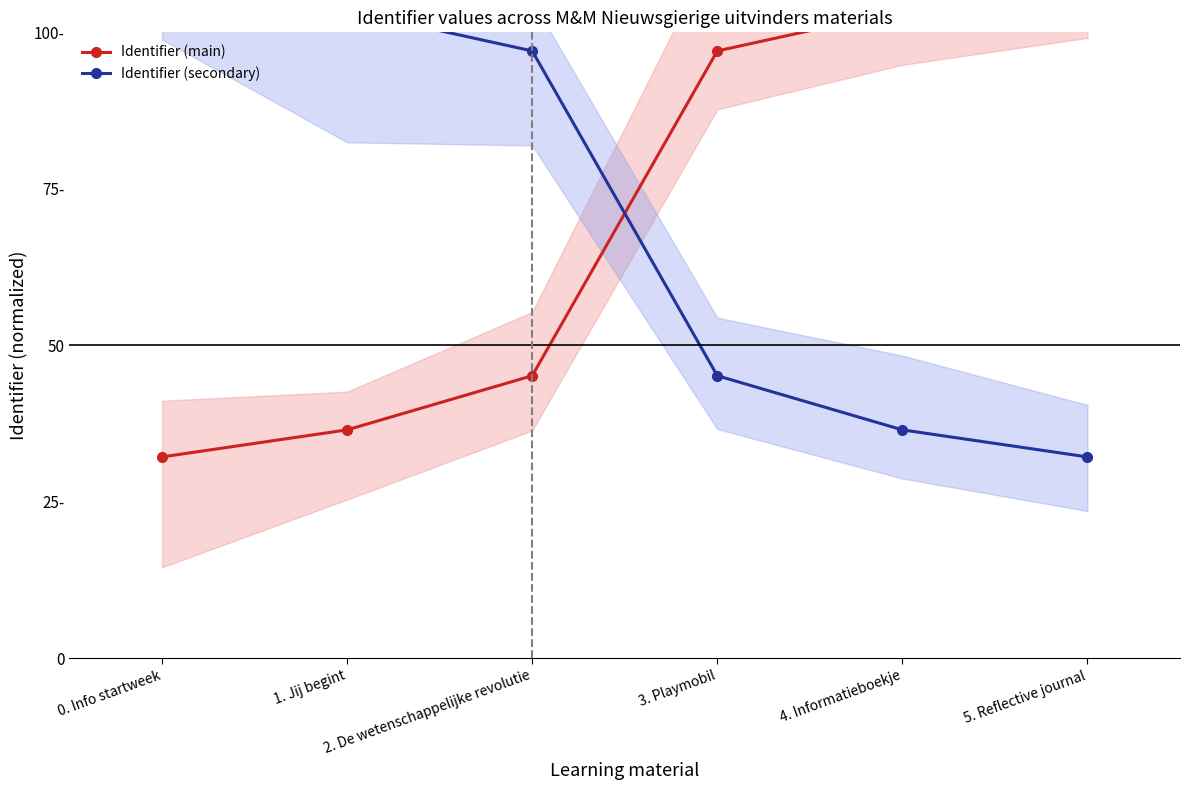

The Identifier (main) series shows 63.3 at 2. De wetenschappelijke revolutie. True or false?

False